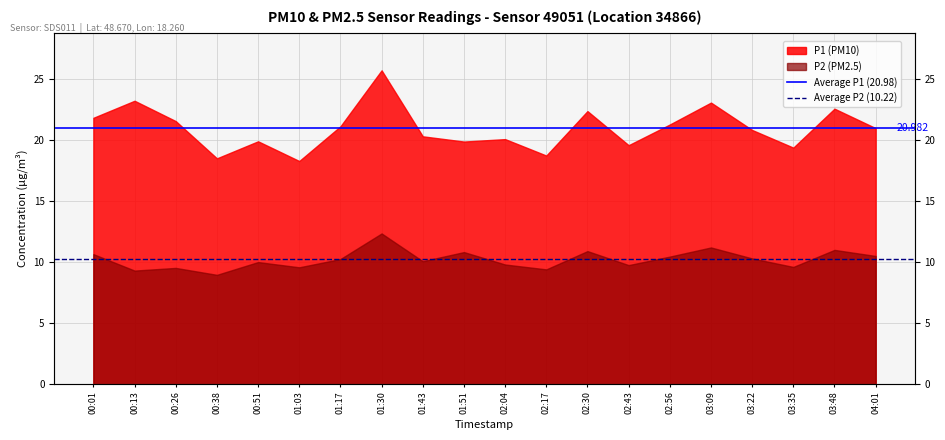

Rank the series at 00:13 from highest to lowest value.

Average P1 (20.98), Average P2 (10.22)